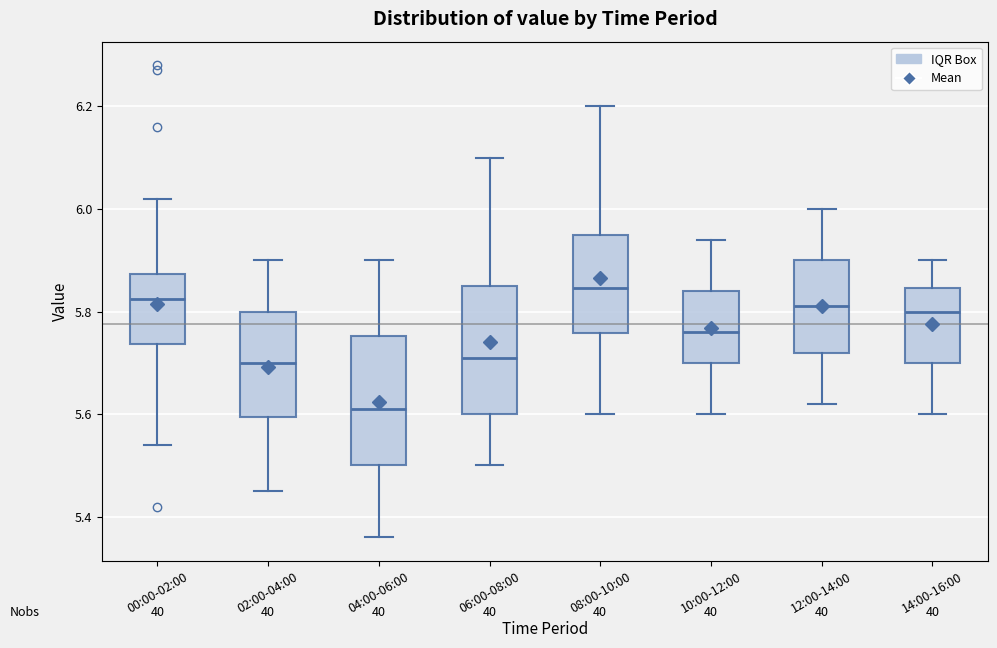

Reading left to right, read every box against the y-axis: the position of its median line, the range the box covers, and the ends of its whiskers. The values are not printed on the chart, so give them approximately, as read against the axis.

00:00-02:00: median 5.82, box 5.74 to 5.88, whiskers 5.54 to 6.02
02:00-04:00: median 5.70, box 5.60 to 5.80, whiskers 5.46 to 5.90
04:00-06:00: median 5.62, box 5.50 to 5.76, whiskers 5.36 to 5.90
06:00-08:00: median 5.72, box 5.60 to 5.86, whiskers 5.50 to 6.10
08:00-10:00: median 5.84, box 5.76 to 5.96, whiskers 5.60 to 6.20
10:00-12:00: median 5.76, box 5.70 to 5.84, whiskers 5.60 to 5.94
12:00-14:00: median 5.82, box 5.72 to 5.90, whiskers 5.62 to 6.00
14:00-16:00: median 5.80, box 5.70 to 5.84, whiskers 5.60 to 5.90